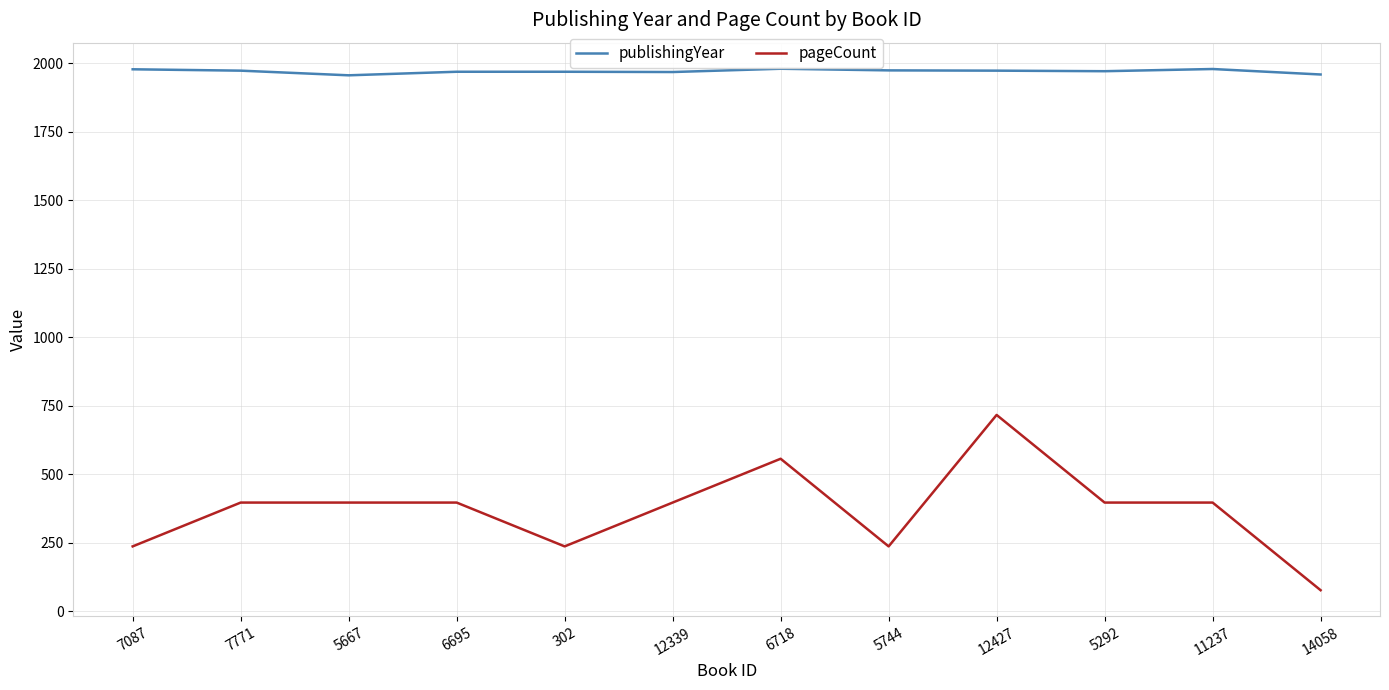

Rank the series at 6695 from lowest to highest value.

pageCount, publishingYear